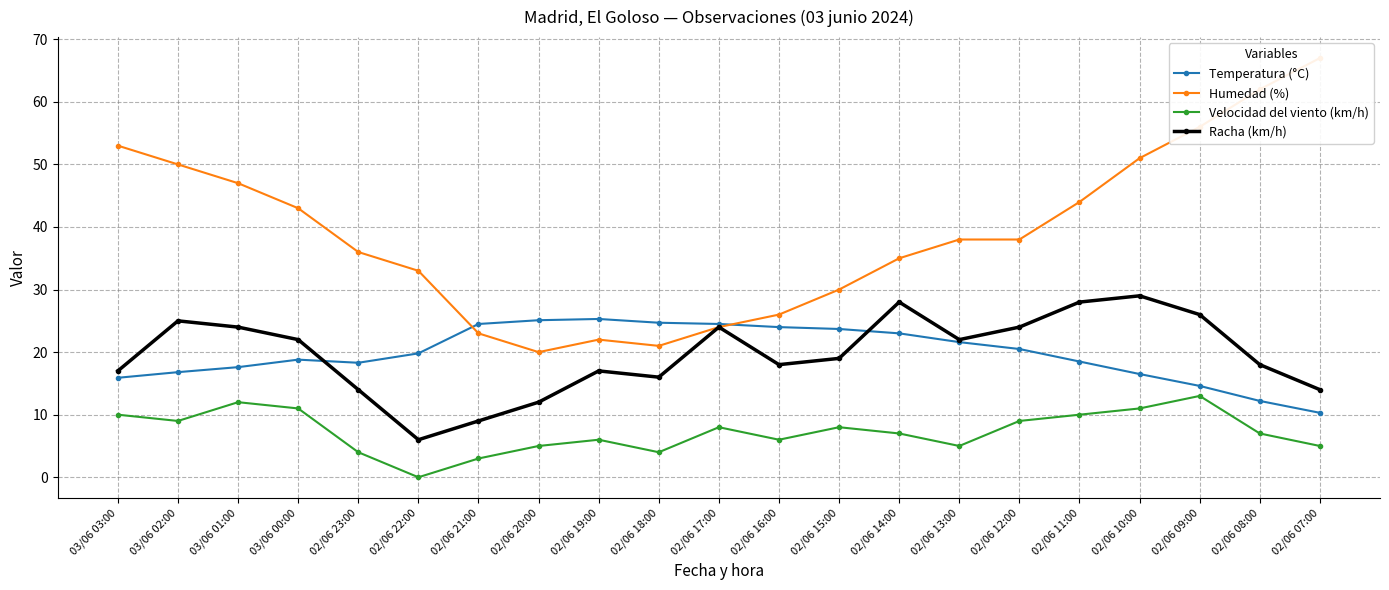

What is the difference between the maximum and minimum values in the Temperatura (°C) series?

15.0